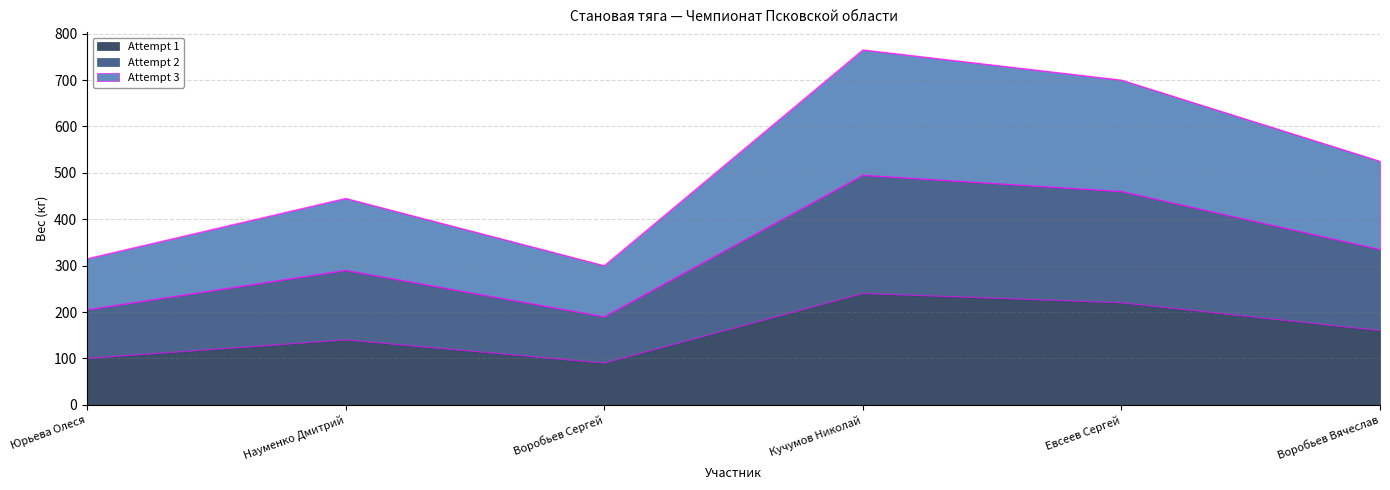

Between Воробьев Сергей and Евсеев Сергей, which is larger?

Евсеев Сергей